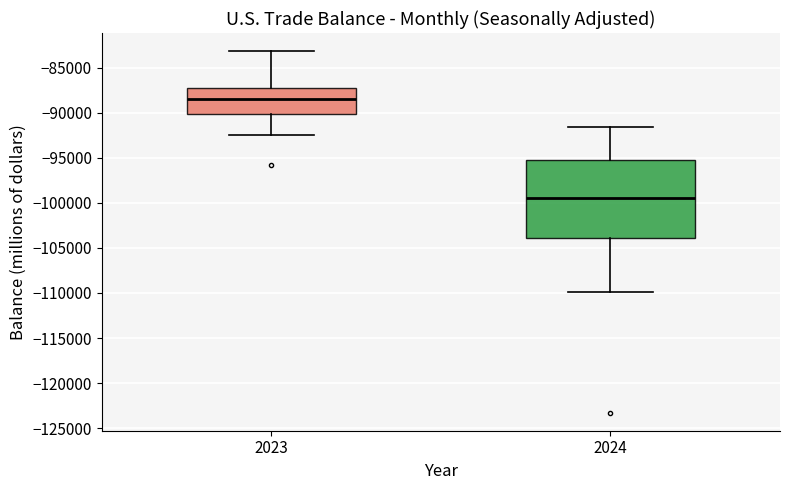

Which box is the tallest, from its lower edge to its upper edge?

2024